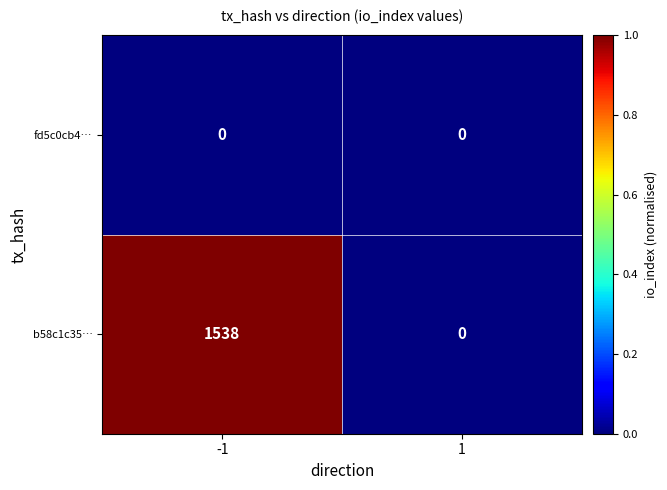

The value of b58c1c35… at -1 is 2074. True or false?

False